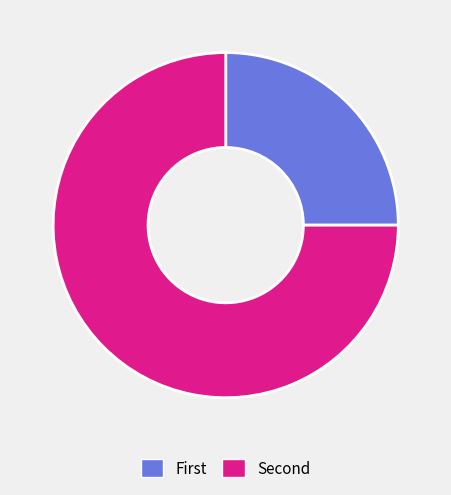

Is there a majority slice in this chart?

Yes